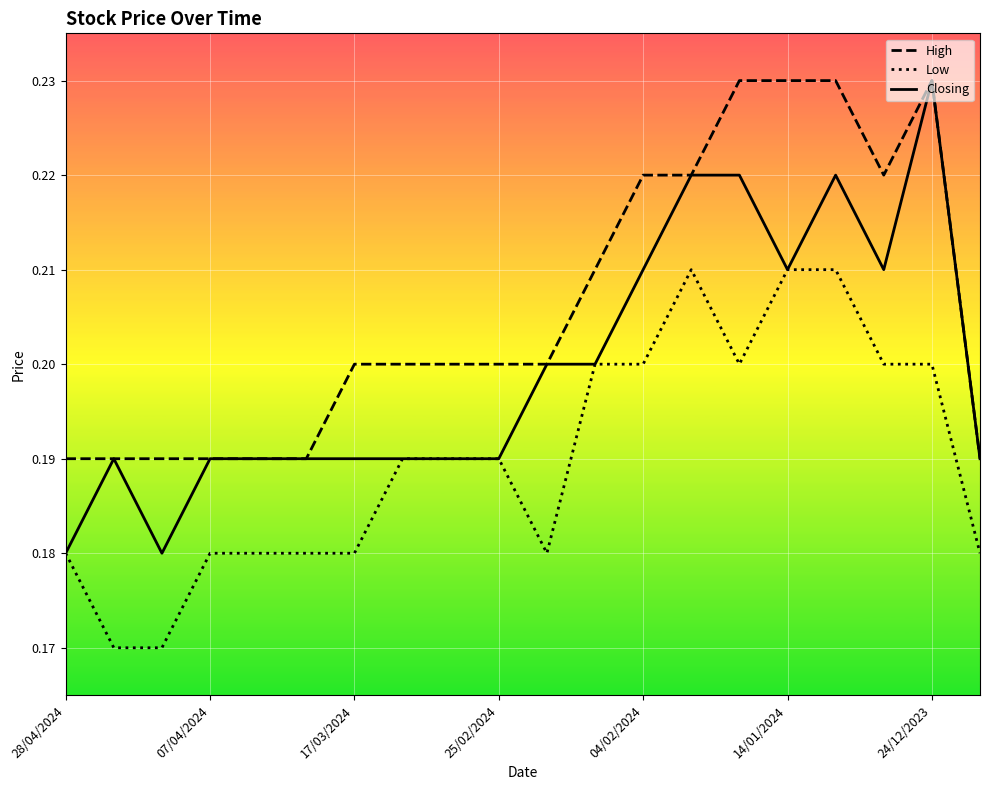

True or false: Low and High cross at least once.

False